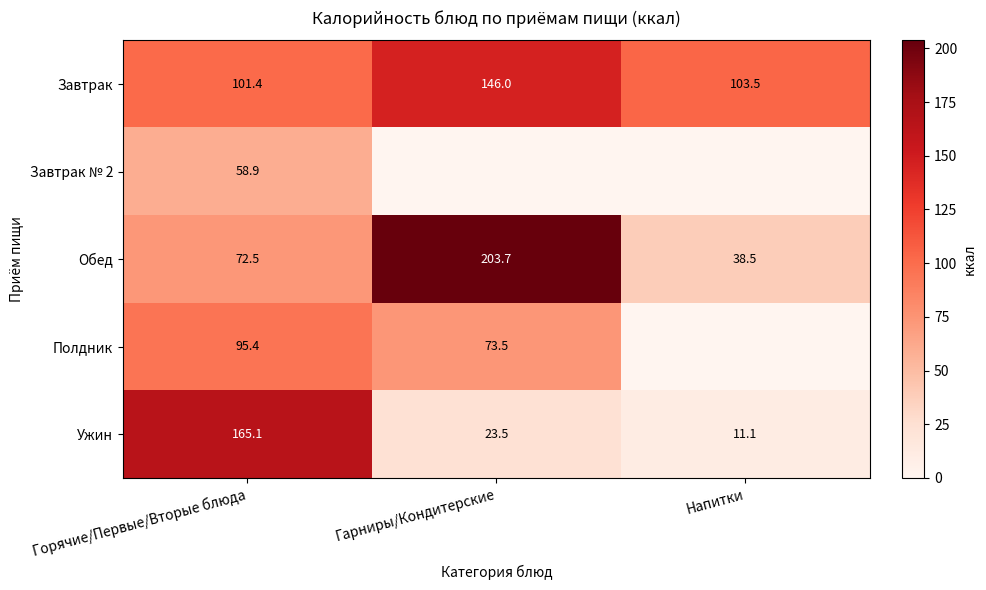

How many data points in Ужин are above 23?

2